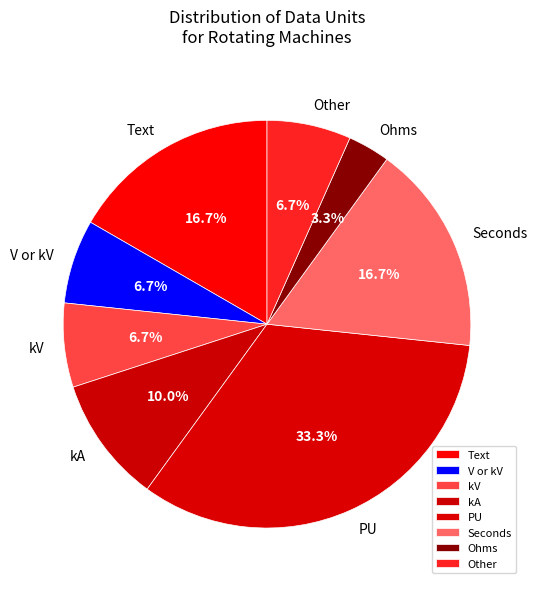

Do kA and Seconds together represent more than half of the pie?

No